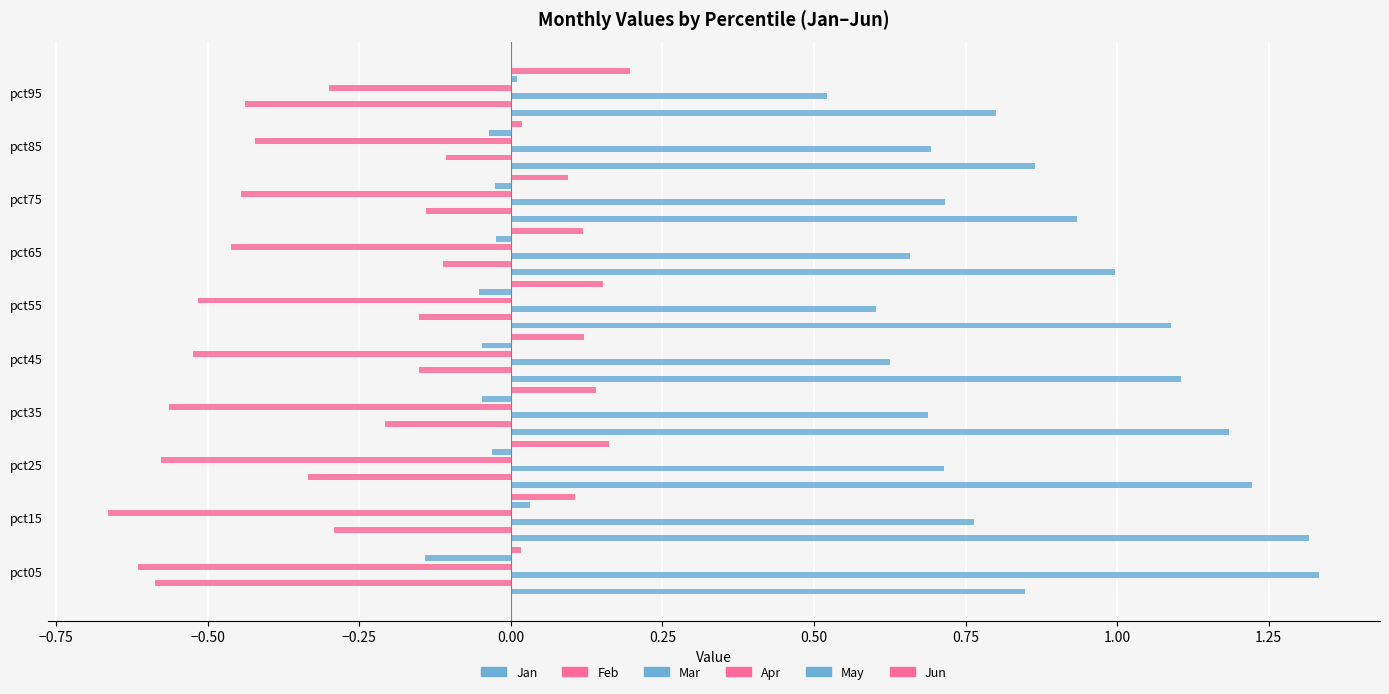

What is the difference between the maximum and minimum values in the Feb series?

0.5